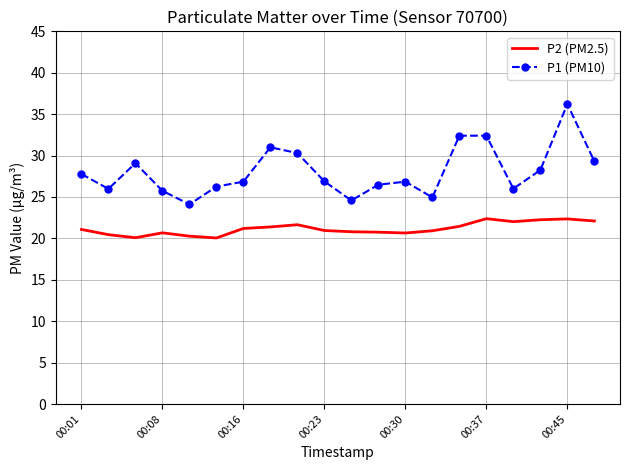

True or false: P2 (PM2.5) and P1 (PM10) cross at least once.

False